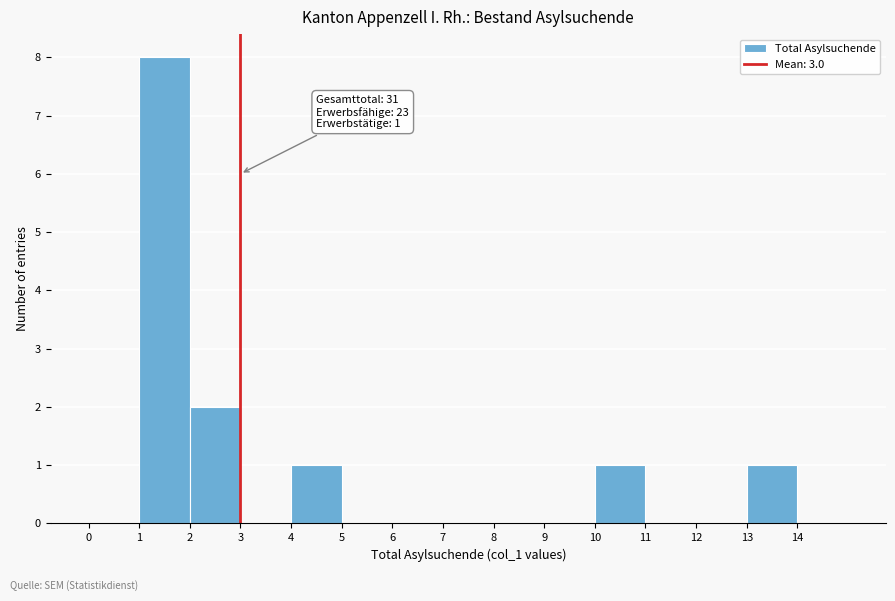

Over which range of the x-axis is the bar tallest?

1 to 2